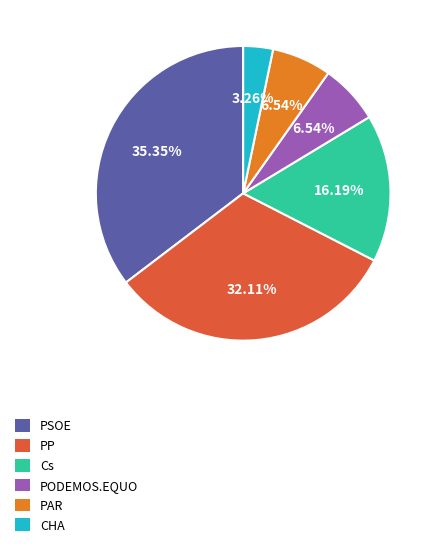

Is there a majority slice in this chart?

No